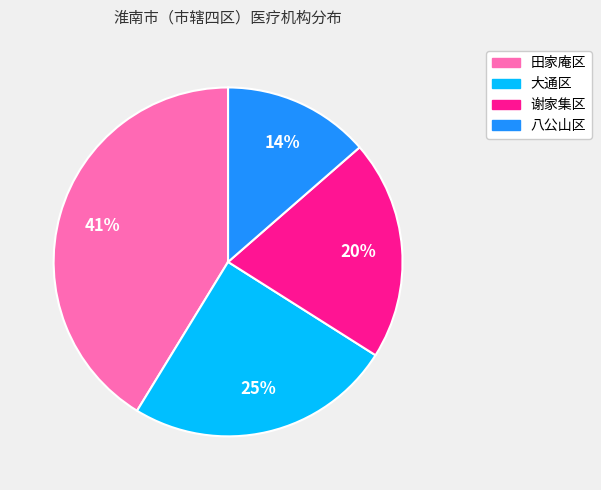

How many segments does this pie chart have?

4